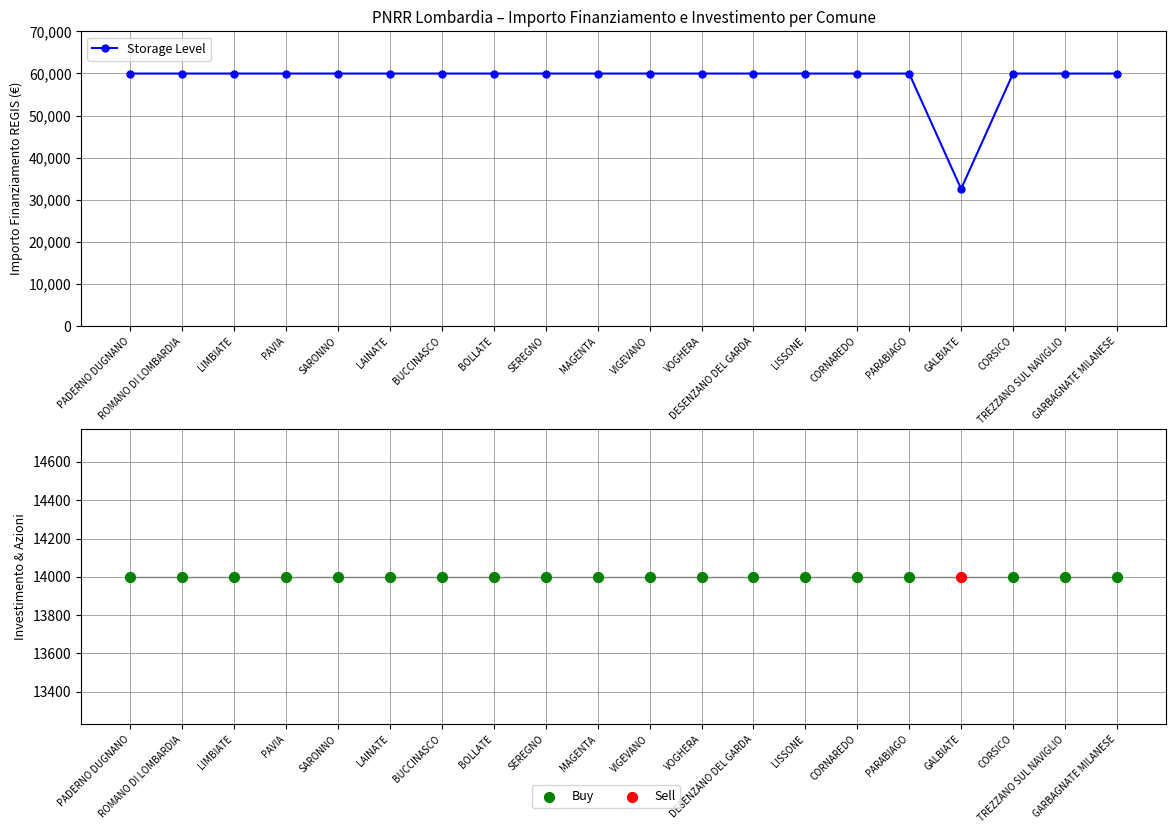

Which has a higher value, BUCCINASCO or MAGENTA?

BUCCINASCO